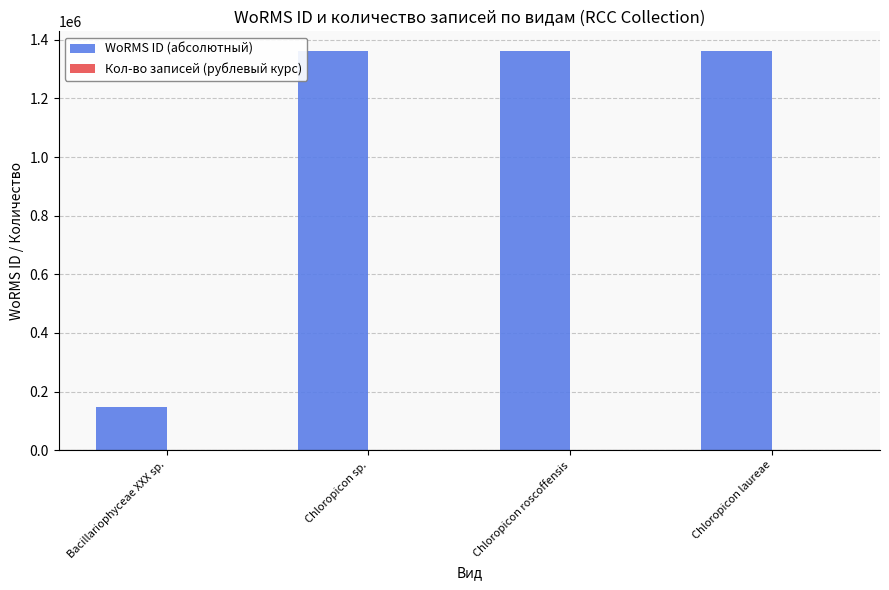

Which series changed the most between Bacillariophyceae XXX sp. and Chloropicon sp.?

WoRMS ID (абсолютный)